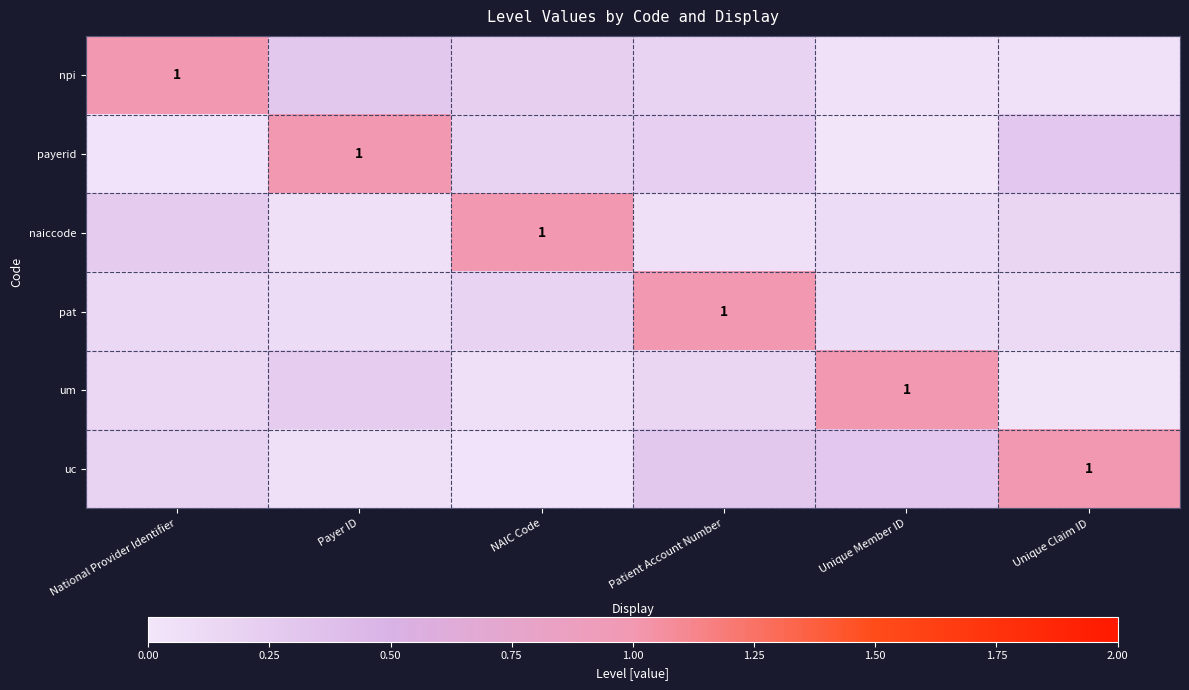

What is the difference between the highest and lowest values at Payer ID?

0.9